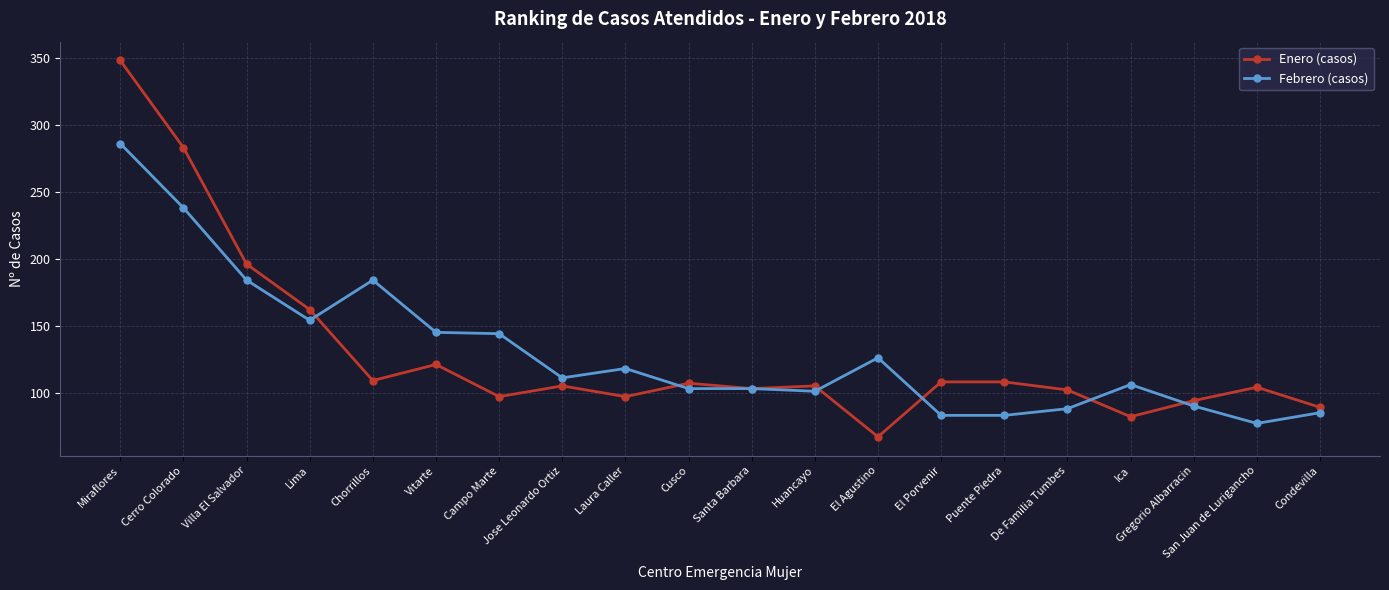

True or false: Enero (casos) and Febrero (casos) intersect in this chart.

True